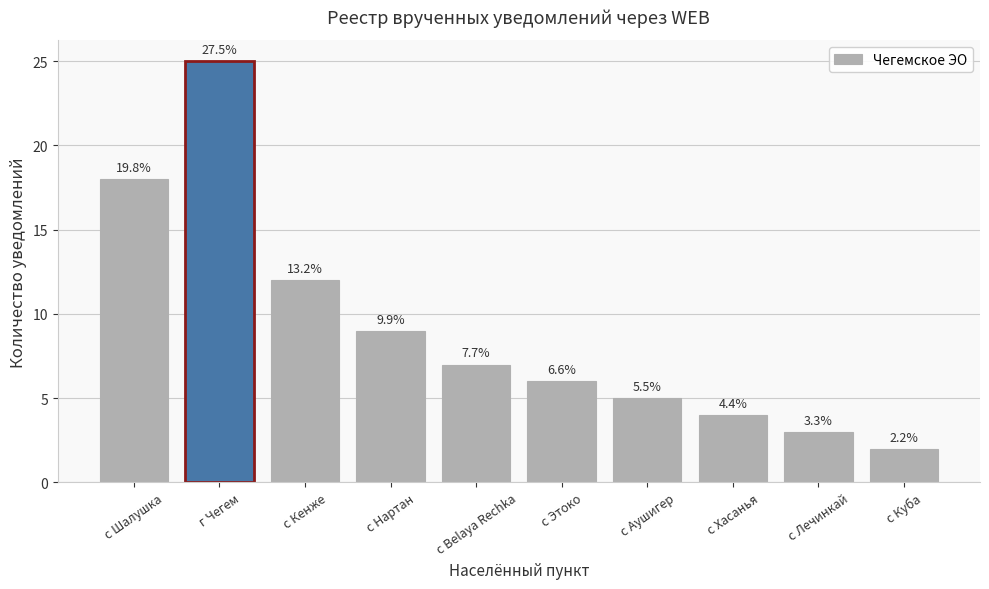

Does the chart contain any negative values?

No